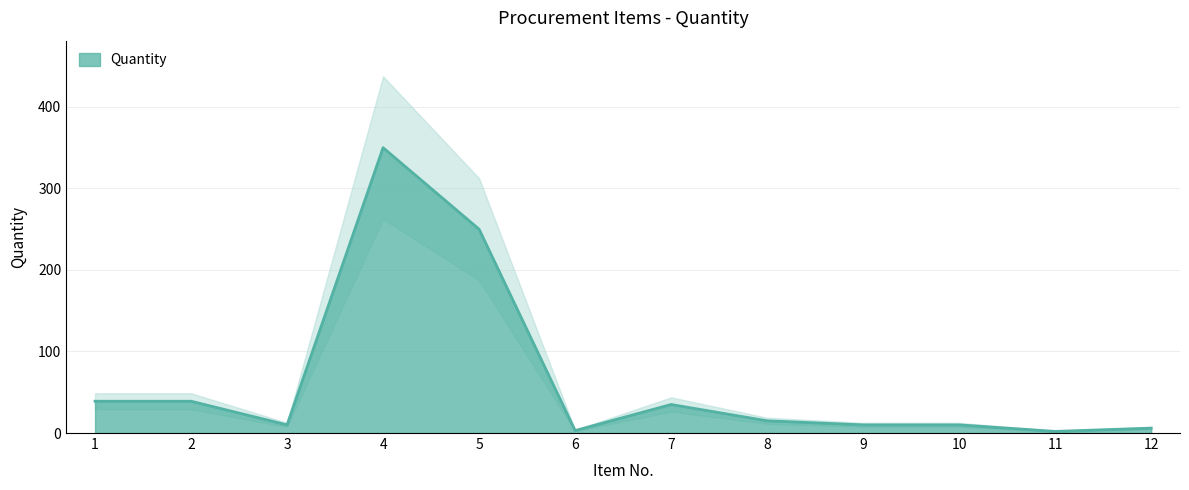

The value of Quantity at 5 is 250. True or false?

True